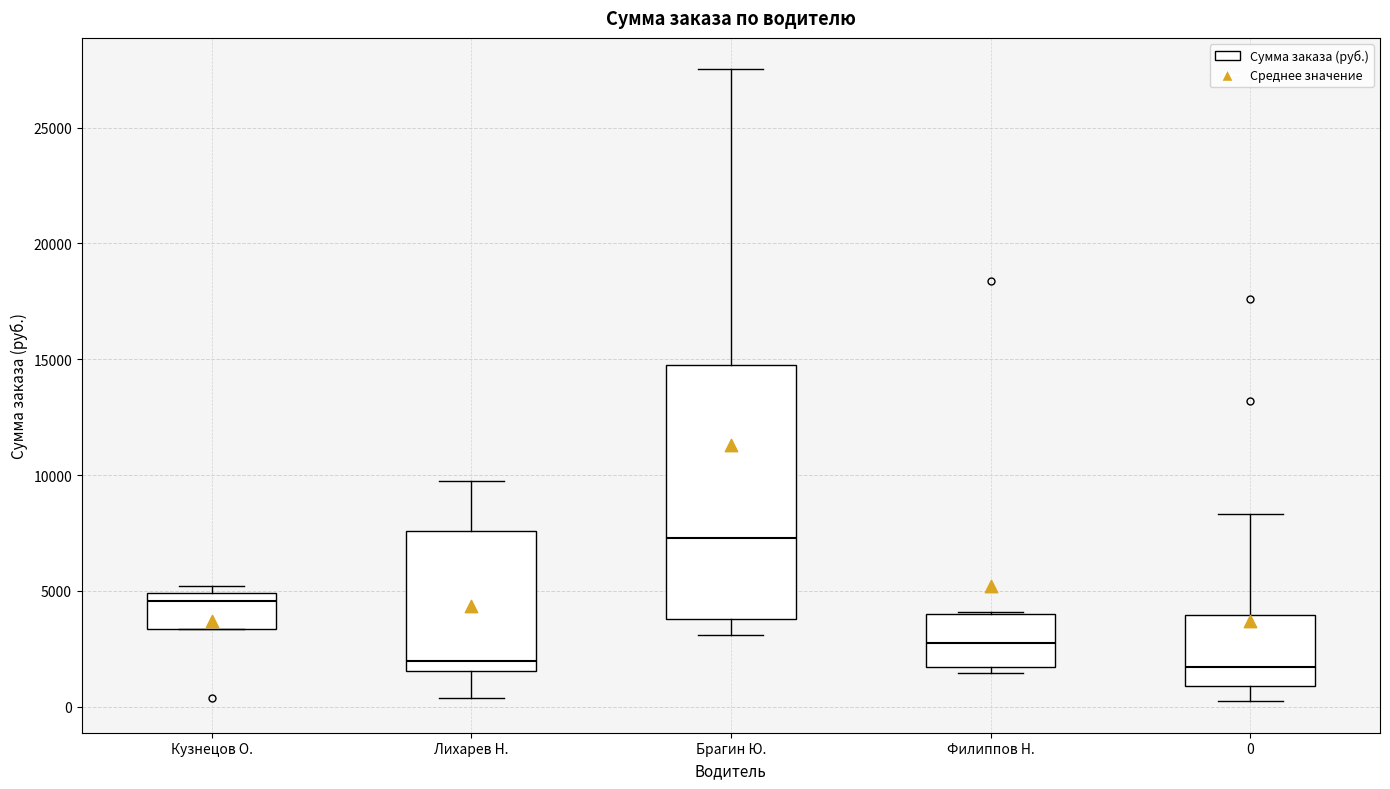

Comparing the boxes themselves (not the whiskers), which one is the tallest?

Брагин Ю.